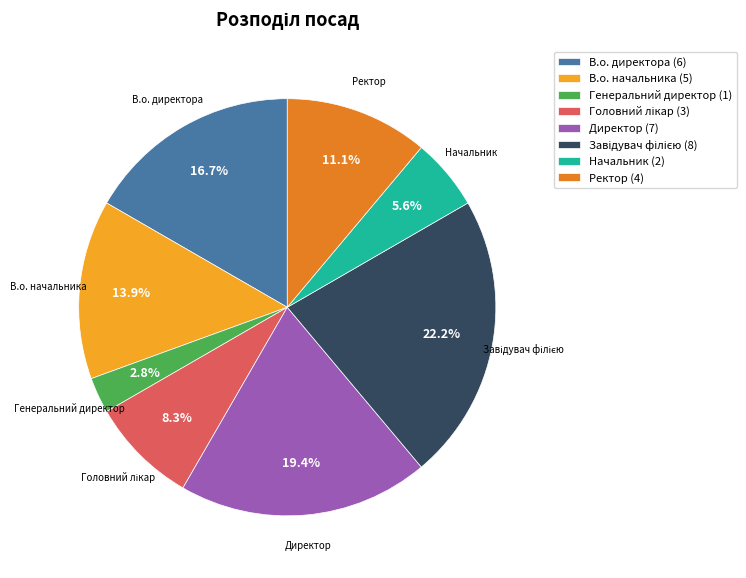

Is it true that Директор is 6% of the pie?

False